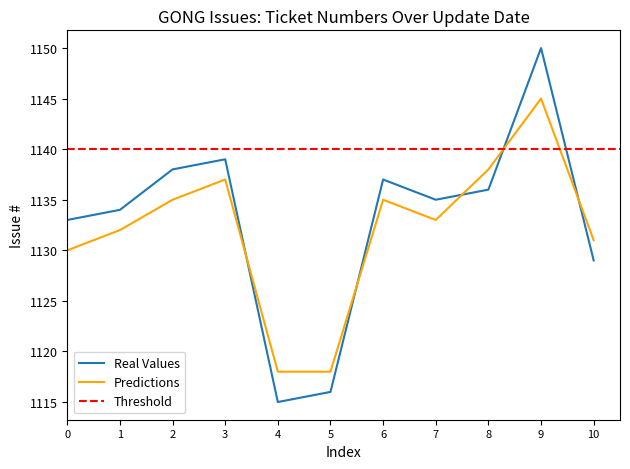

True or false: Predictions has a value of 330 at 9.

False